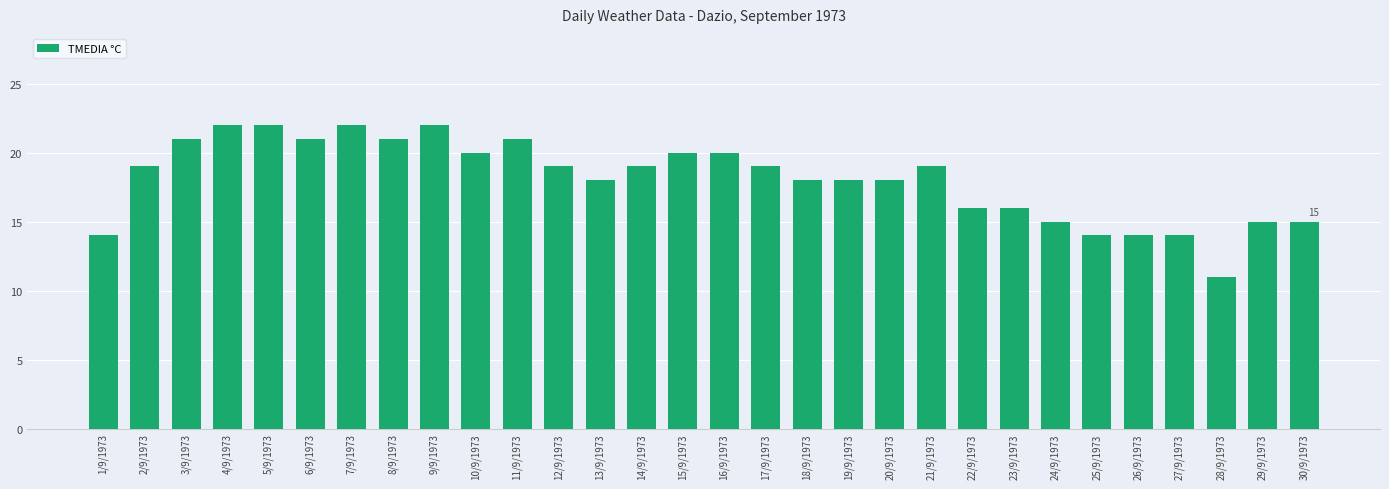

Is it true that the value at 7/9/1973 is 22?

True